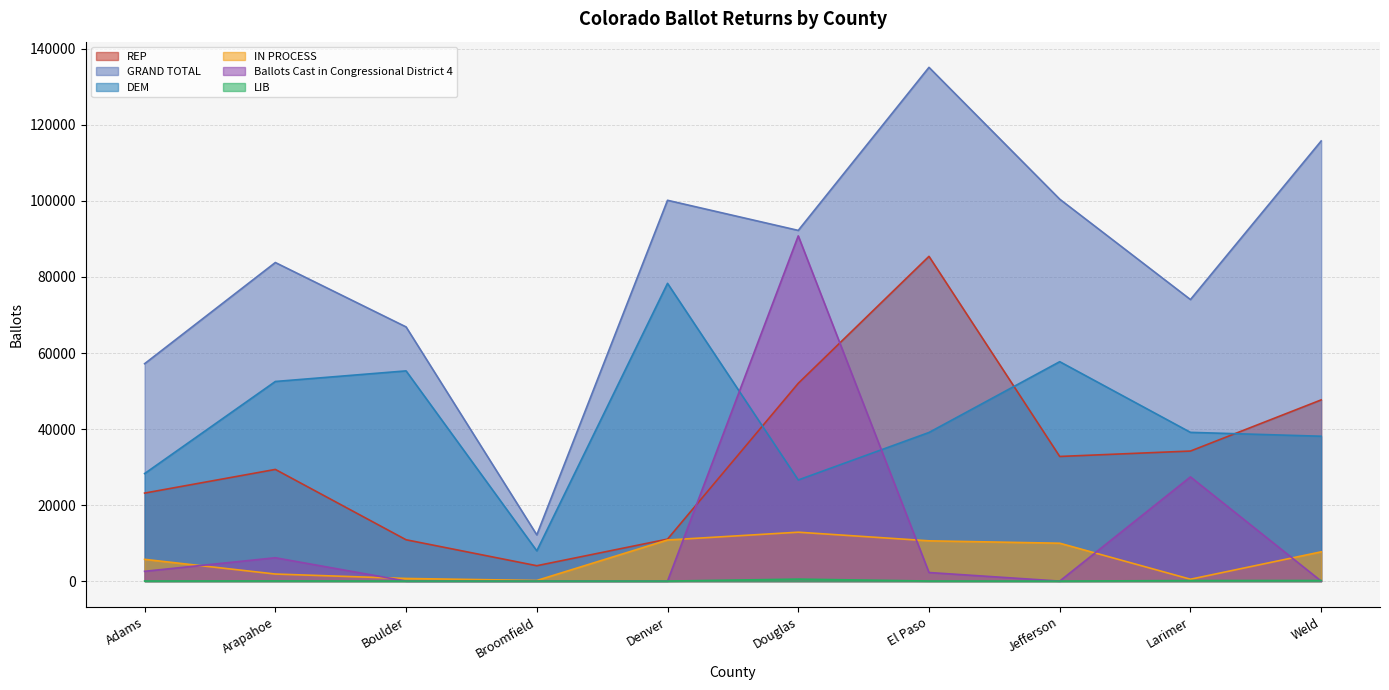

Where does the DEM series first go above 39127?

Arapahoe